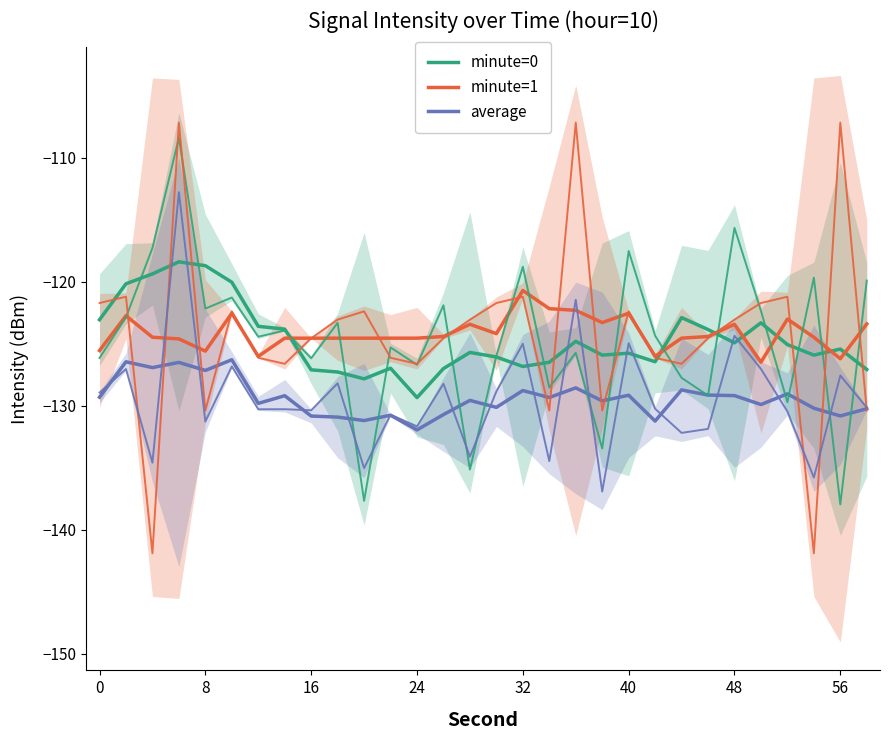

How many lines are shown in the chart?

6